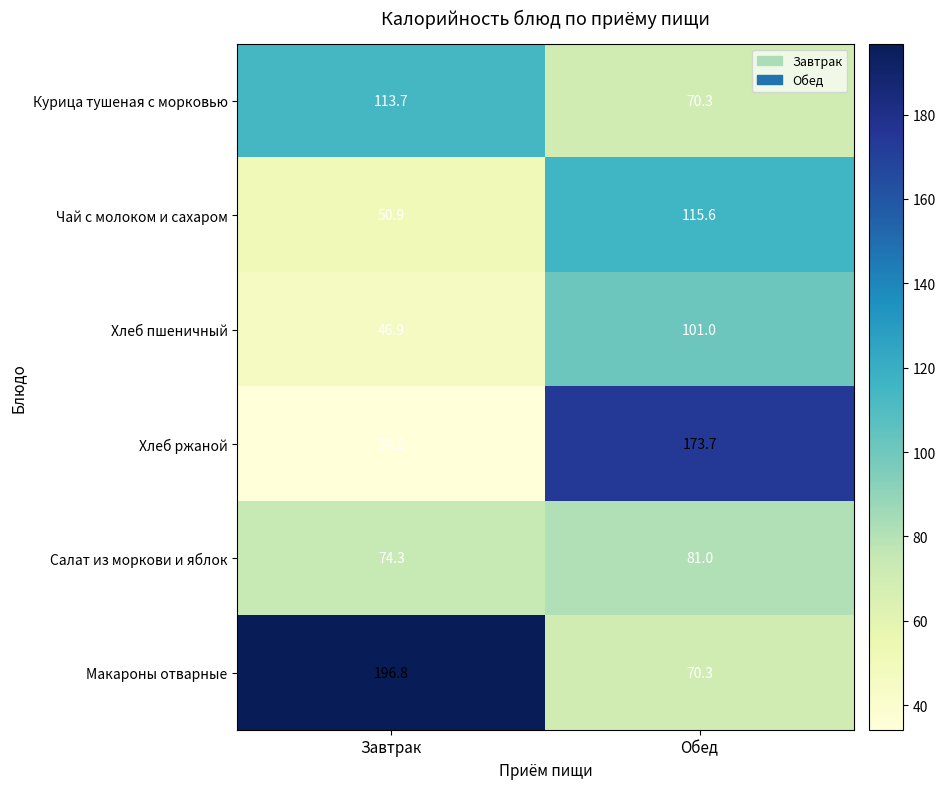

At how many categories does at least one series exceed 148?

2